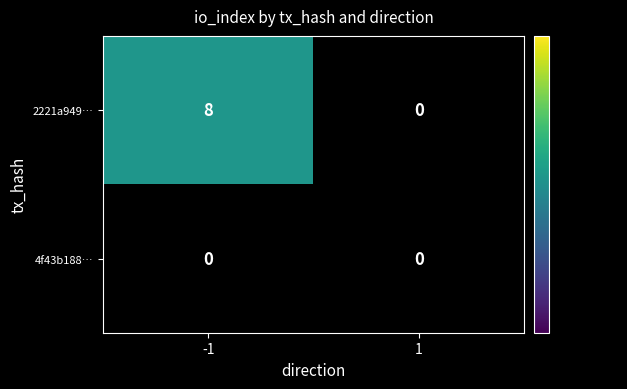

At how many categories does at least one series exceed 5?

1